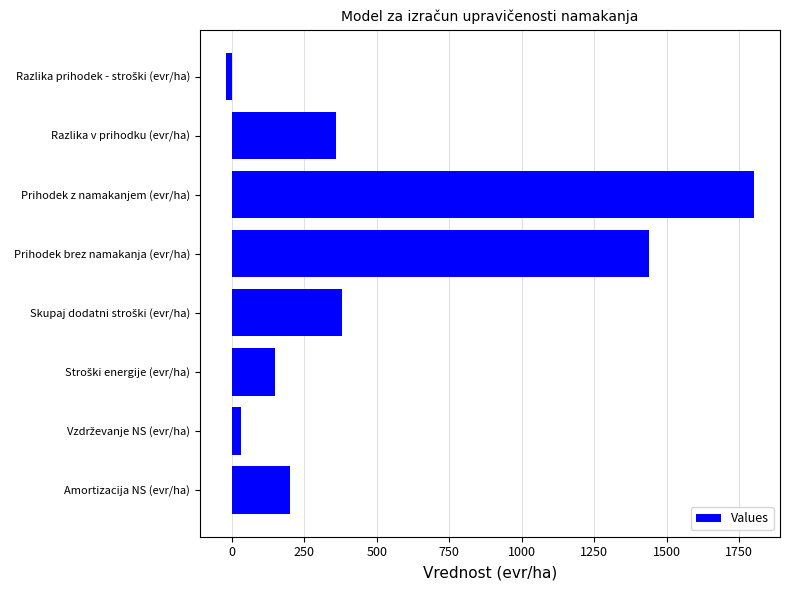

What is the greatest value displayed?

1800